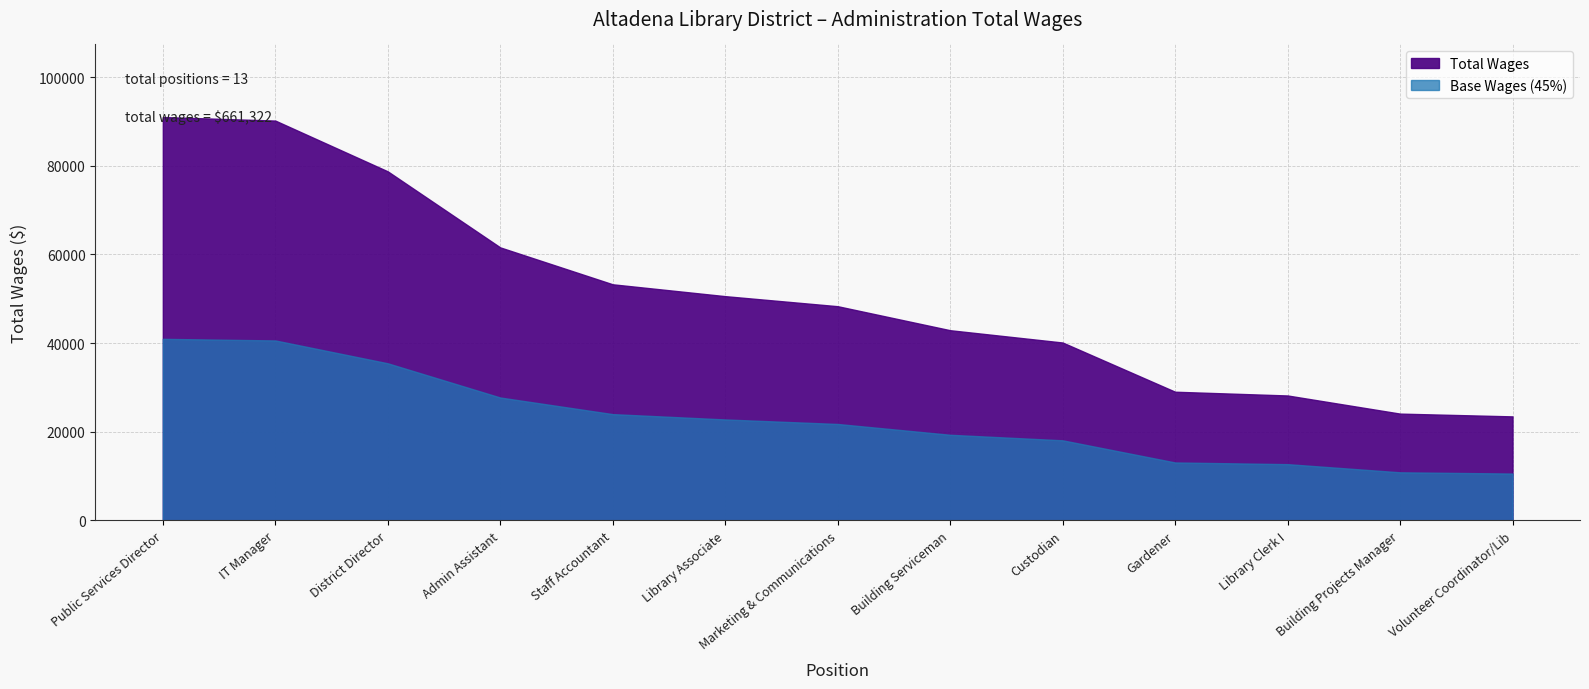

What is the label of the 13th point from the left?

Volunteer Coordinator/Lib